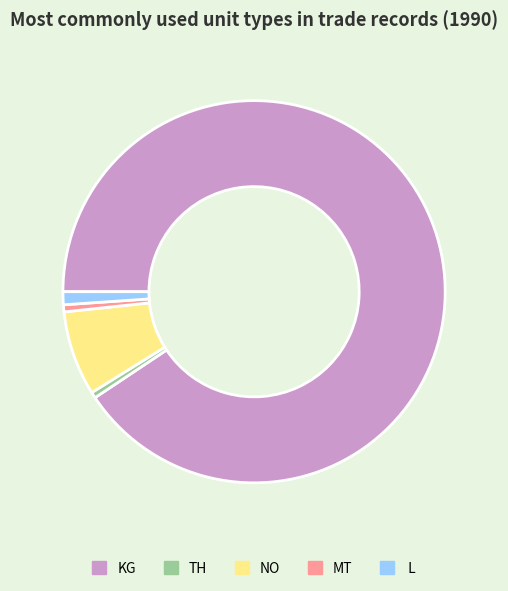

Does KG represent more than half of the total?

Yes